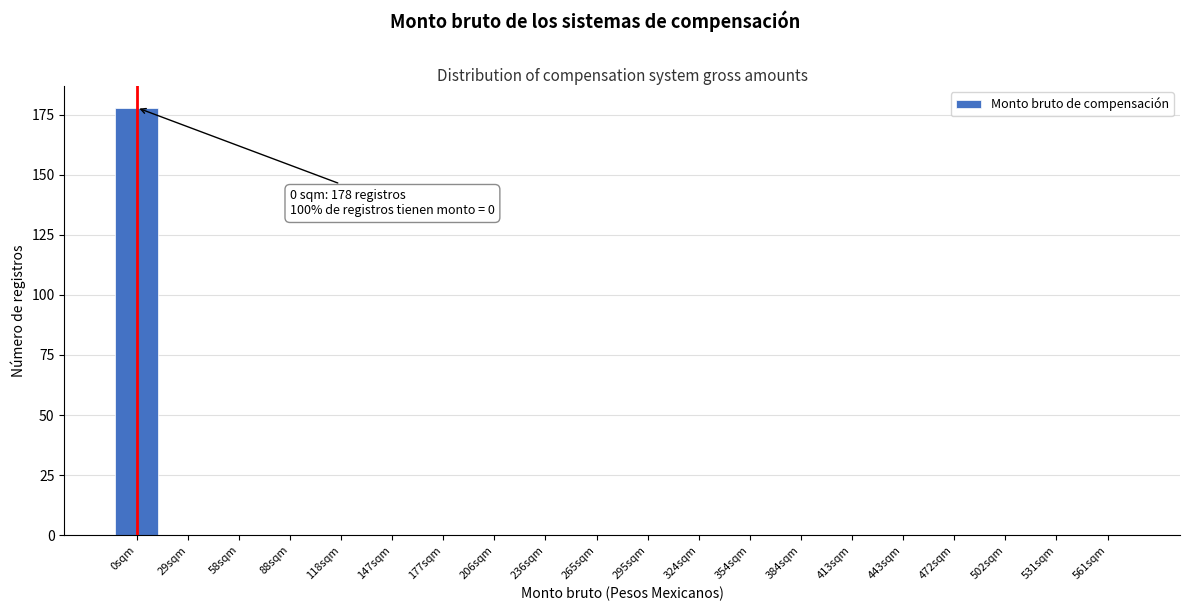

Reading left to right, list all the values displayed in this chart.

0sqm=178	29sqm=0	58sqm=0	88sqm=0	118sqm=0	147sqm=0	177sqm=0	206sqm=0	236sqm=0	265sqm=0	295sqm=0	324sqm=0	354sqm=0	384sqm=0	413sqm=0	443sqm=0	472sqm=0	502sqm=0	531sqm=0	561sqm=0